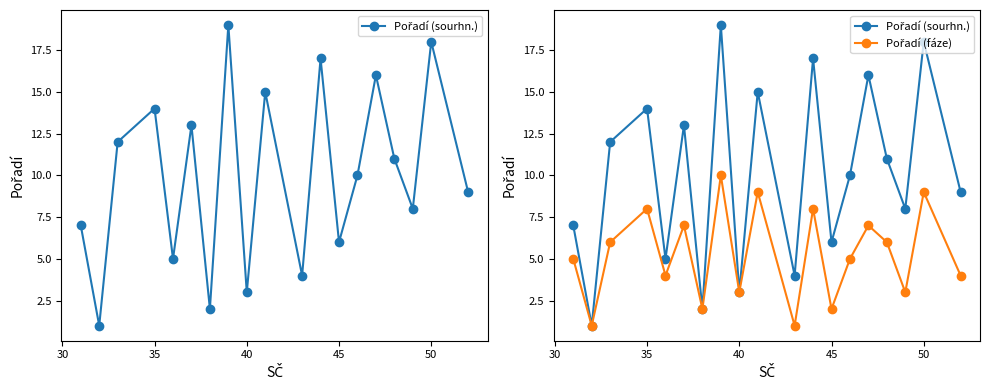

Is this an area chart (filled region under the line)?

No